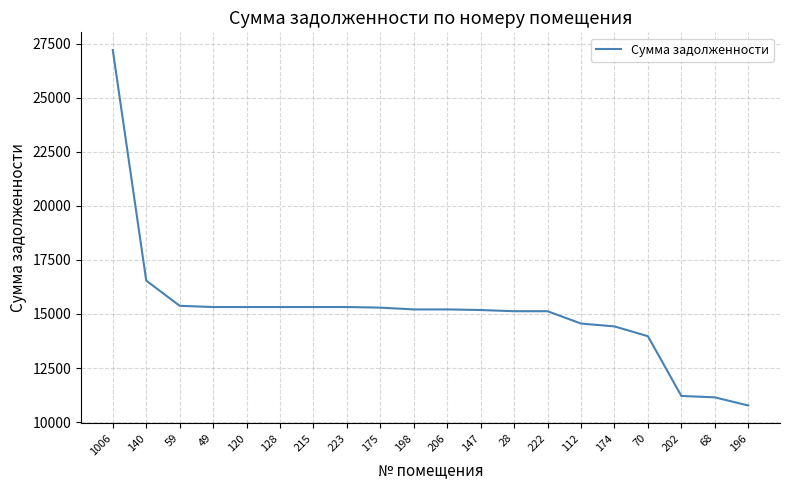

What is the minimum value shown in the chart?

10768.9